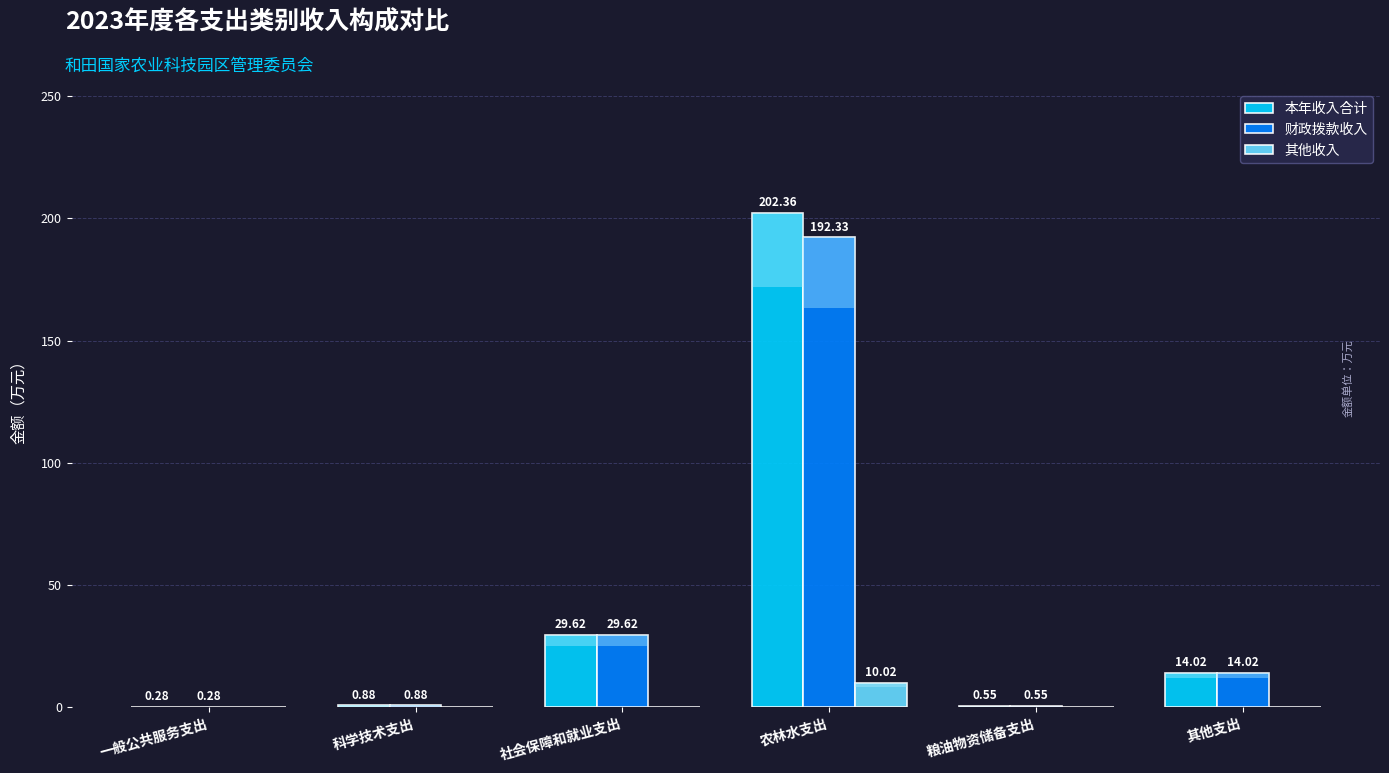

Reading left to right, extract all data points from this chart.

本年收入合计: 0.3	0.9	29.6	202.4	0.6	14.0
财政拨款收入: 0.3	0.9	29.6	192.3	0.6	14.0
其他收入: 0.0	0.0	0.0	10.0	0.0	0.0